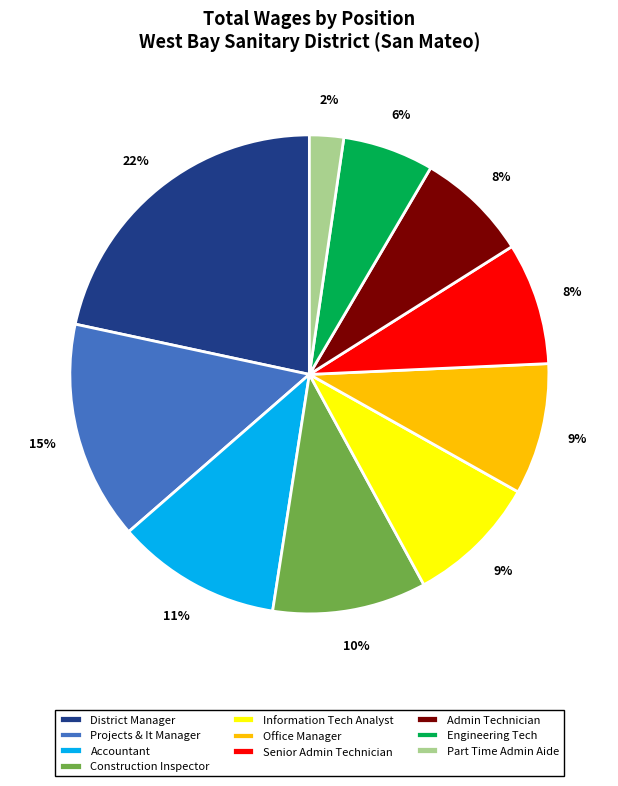

Count the number of slices in the pie.

10